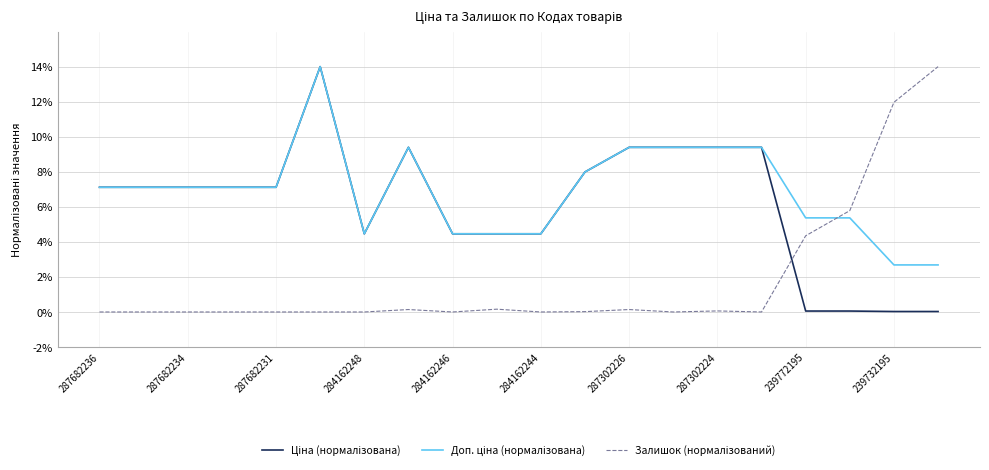

Reading left to right, list all the values displayed in this chart.

Ціна (нормалізована): 7.1	7.1	7.1	7.1	7.1	14.0	4.5	9.4	4.5	4.5	4.5	8.0	9.4	9.4	9.4	9.4	0.1	0.1	0.0	0.0
Доп. ціна (нормалізована): 7.1	7.1	7.1	7.1	7.1	14.0	4.5	9.4	4.5	4.5	4.5	8.0	9.4	9.4	9.4	9.4	5.4	5.4	2.7	2.7
Залишок (нормалізований): 0.0	0.0	0.0	0.0	0.0	0.0	0.0	0.1	0.0	0.2	0.0	0.0	0.1	0.0	0.1	0.0	4.3	5.8	12.0	14.0